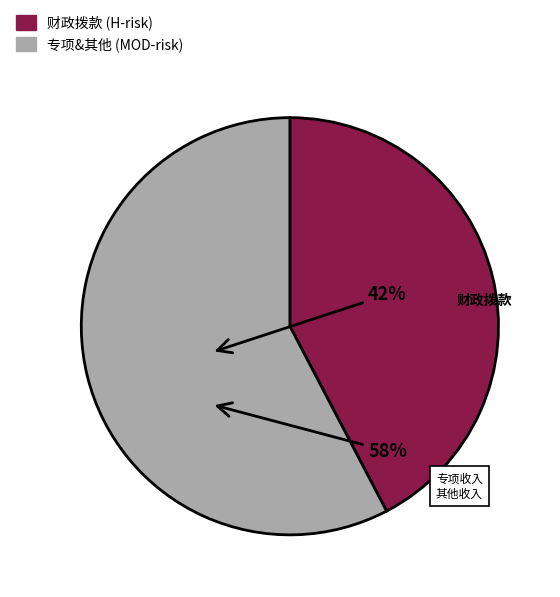

Count the number of slices in the pie.

2